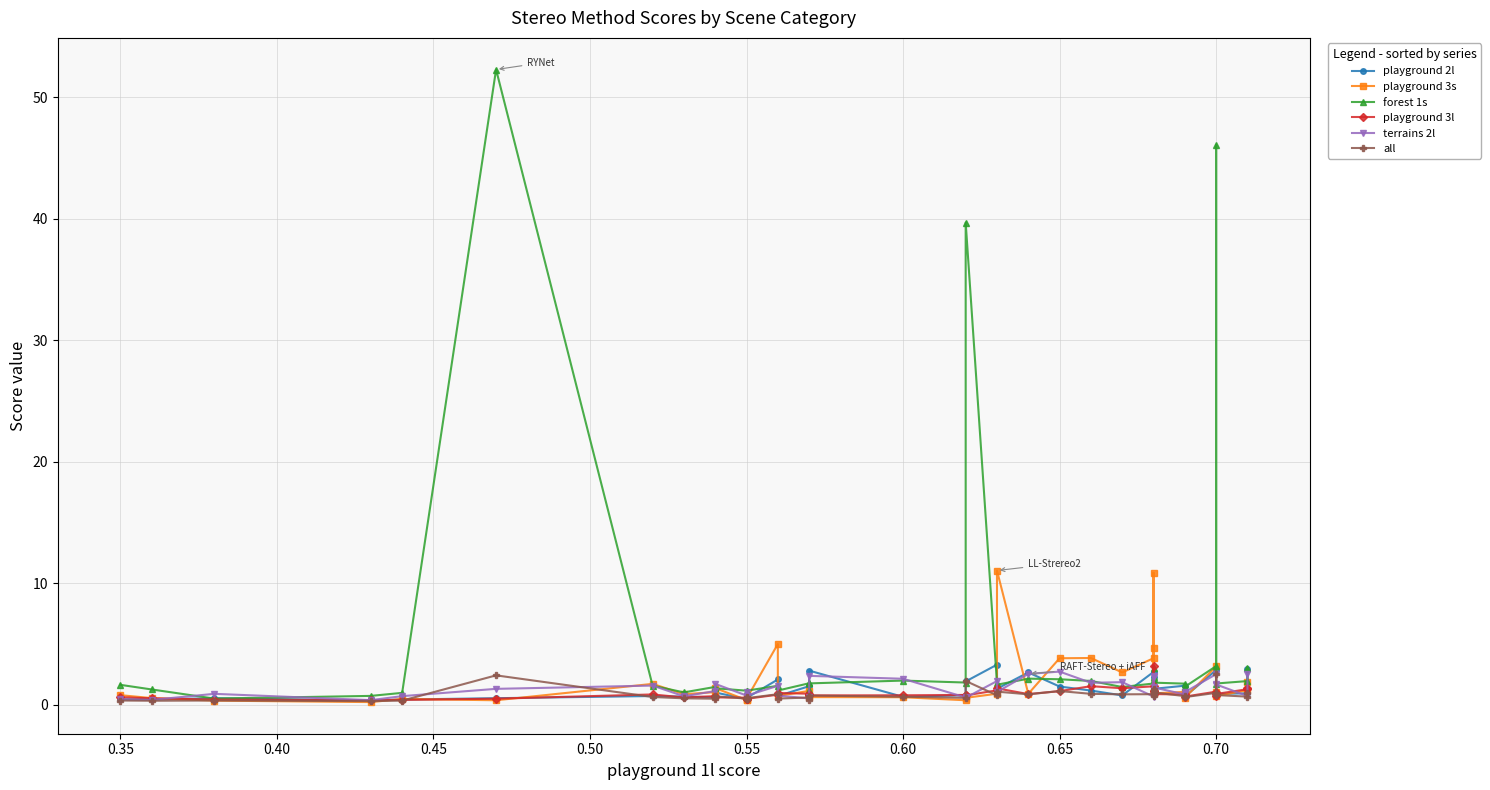

How many values in the forest 1s series exceed 1?

35